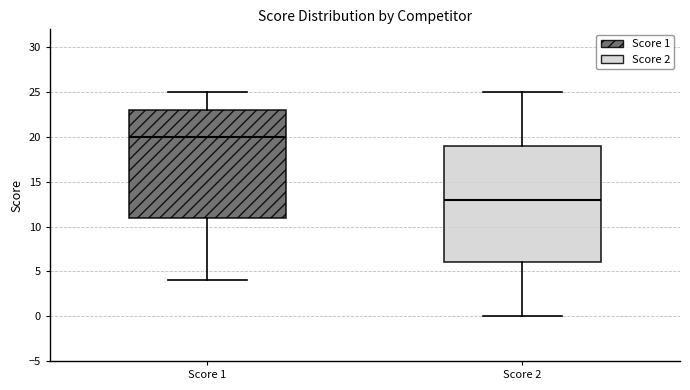

Which box's median line is the lowest?

Score 2